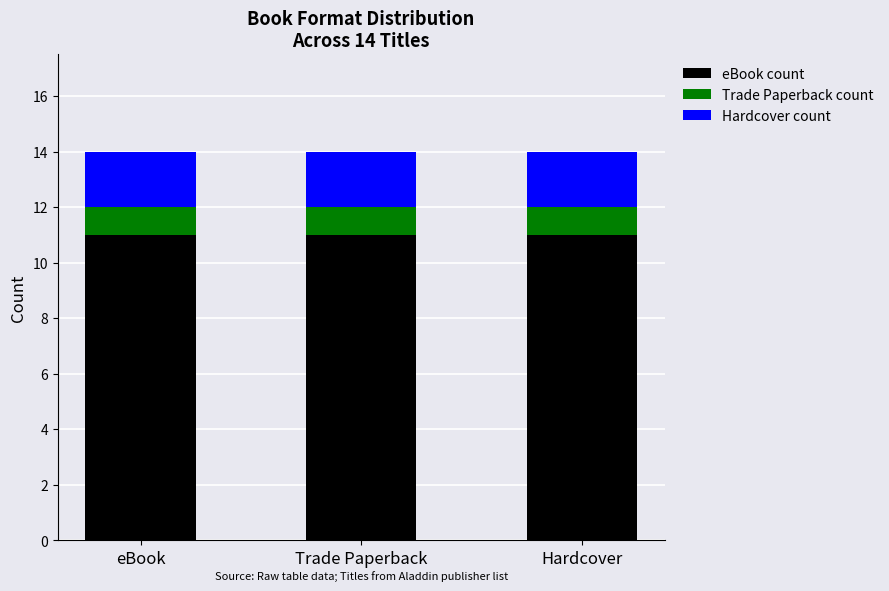

Does the chart contain any negative values?

No